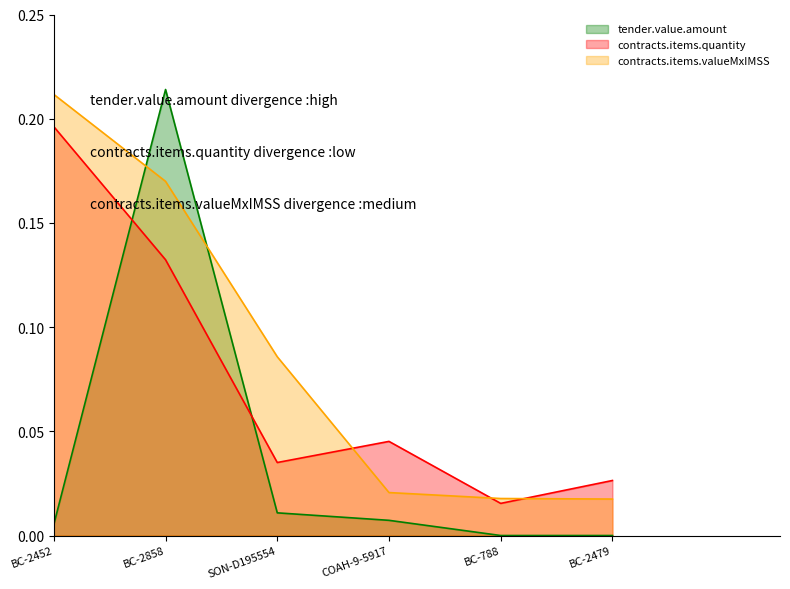

List the series in order of their overall mean, lowest first.

tender.value.amount, contracts.items.quantity, contracts.items.valueMxIMSS